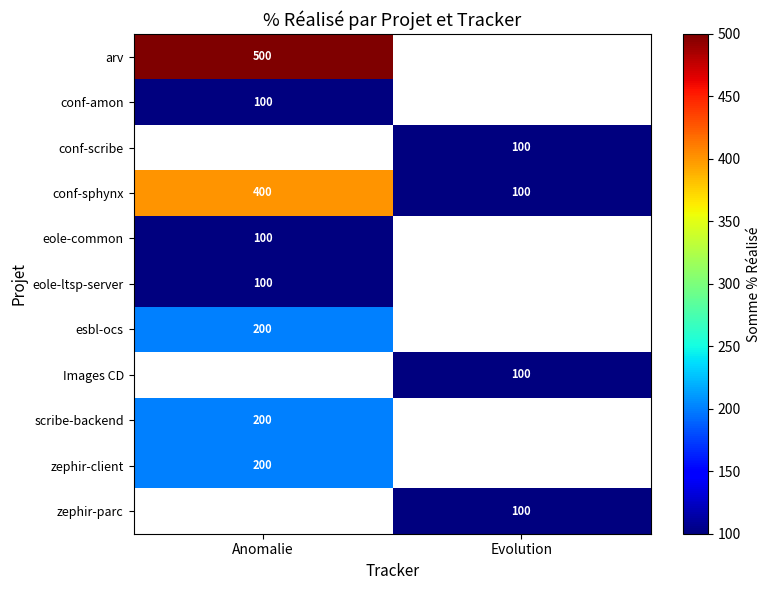

True or false: scribe-backend has a value of 200 at Anomalie.

True